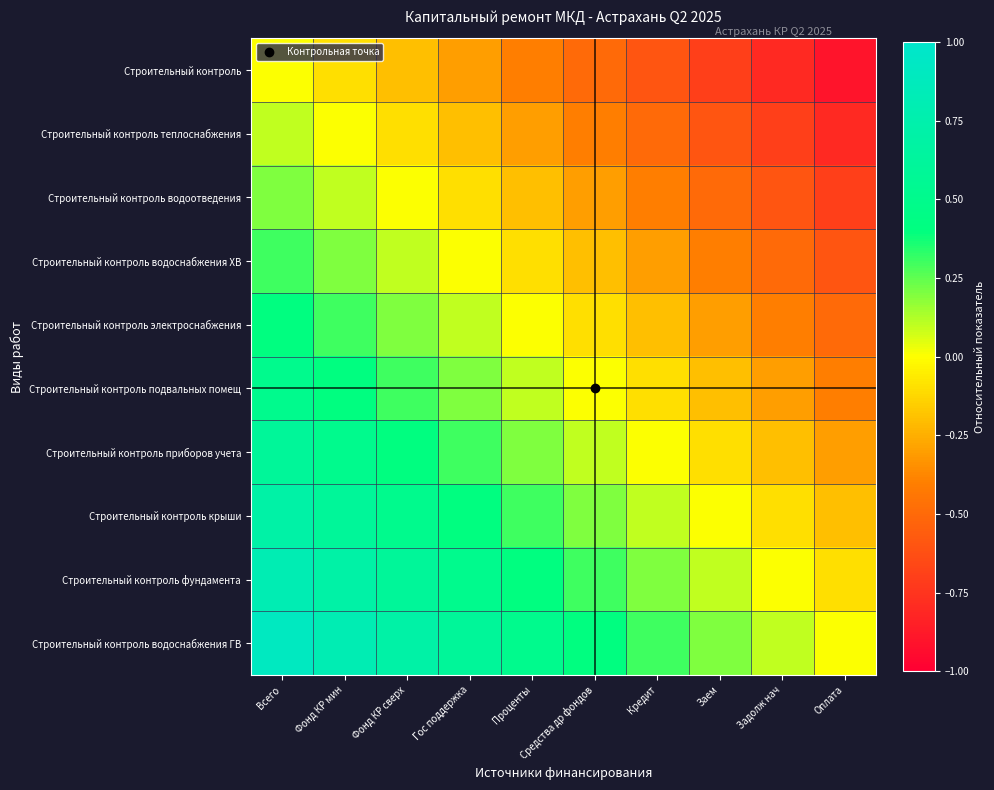

Reading left to right, extract all data points from this chart.

Строительный контроль: Всего=0.0	Фонд КР мин=-0.1	Фонд КР сверх=-0.2	Гос поддержка=-0.3	Проценты=-0.4	Средства др фондов=-0.5	Кредит=-0.6	Заем=-0.7	Задолж нач=-0.8	Оплата=-0.9
Строительный контроль теплоснабжения: Всего=0.1	Фонд КР мин=0.0	Фонд КР сверх=-0.1	Гос поддержка=-0.2	Проценты=-0.3	Средства др фондов=-0.4	Кредит=-0.5	Заем=-0.6	Задолж нач=-0.7	Оплата=-0.8
Строительный контроль водоотведения: Всего=0.2	Фонд КР мин=0.1	Фонд КР сверх=0.0	Гос поддержка=-0.1	Проценты=-0.2	Средства др фондов=-0.3	Кредит=-0.4	Заем=-0.5	Задолж нач=-0.6	Оплата=-0.7
Строительный контроль водоснабжения ХВ: Всего=0.3	Фонд КР мин=0.2	Фонд КР сверх=0.1	Гос поддержка=0.0	Проценты=-0.1	Средства др фондов=-0.2	Кредит=-0.3	Заем=-0.4	Задолж нач=-0.5	Оплата=-0.6
Строительный контроль электроснабжения: Всего=0.4	Фонд КР мин=0.3	Фонд КР сверх=0.2	Гос поддержка=0.1	Проценты=0.0	Средства др фондов=-0.1	Кредит=-0.2	Заем=-0.3	Задолж нач=-0.4	Оплата=-0.5
Строительный контроль подвальных помещ: Всего=0.5	Фонд КР мин=0.4	Фонд КР сверх=0.3	Гос поддержка=0.2	Проценты=0.1	Средства др фондов=0.0	Кредит=-0.1	Заем=-0.2	Задолж нач=-0.3	Оплата=-0.4
Строительный контроль приборов учета: Всего=0.6	Фонд КР мин=0.5	Фонд КР сверх=0.4	Гос поддержка=0.3	Проценты=0.2	Средства др фондов=0.1	Кредит=0.0	Заем=-0.1	Задолж нач=-0.2	Оплата=-0.3
Строительный контроль крыши: Всего=0.7	Фонд КР мин=0.6	Фонд КР сверх=0.5	Гос поддержка=0.4	Проценты=0.3	Средства др фондов=0.2	Кредит=0.1	Заем=0.0	Задолж нач=-0.1	Оплата=-0.2
Строительный контроль фундамента: Всего=0.8	Фонд КР мин=0.7	Фонд КР сверх=0.6	Гос поддержка=0.5	Проценты=0.4	Средства др фондов=0.3	Кредит=0.2	Заем=0.1	Задолж нач=0.0	Оплата=-0.1
Строительный контроль водоснабжения ГВ: Всего=0.9	Фонд КР мин=0.8	Фонд КР сверх=0.7	Гос поддержка=0.6	Проценты=0.5	Средства др фондов=0.4	Кредит=0.3	Заем=0.2	Задолж нач=0.1	Оплата=0.0